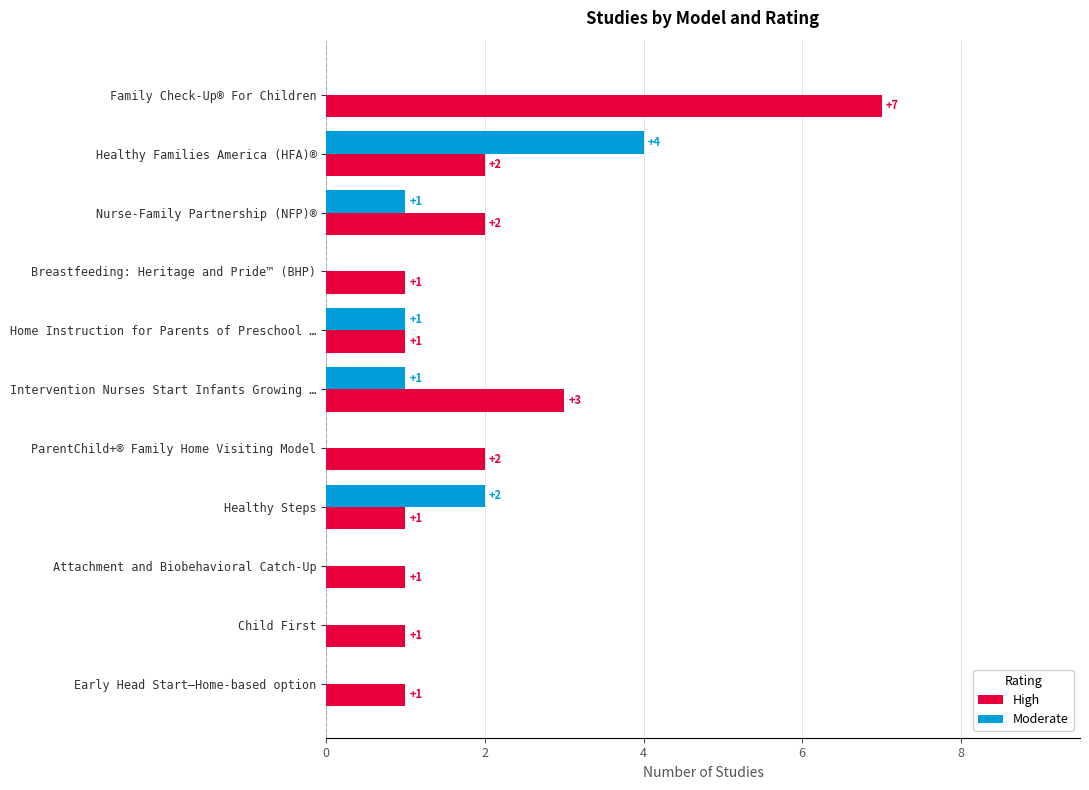

What is the sum of all High values?

22